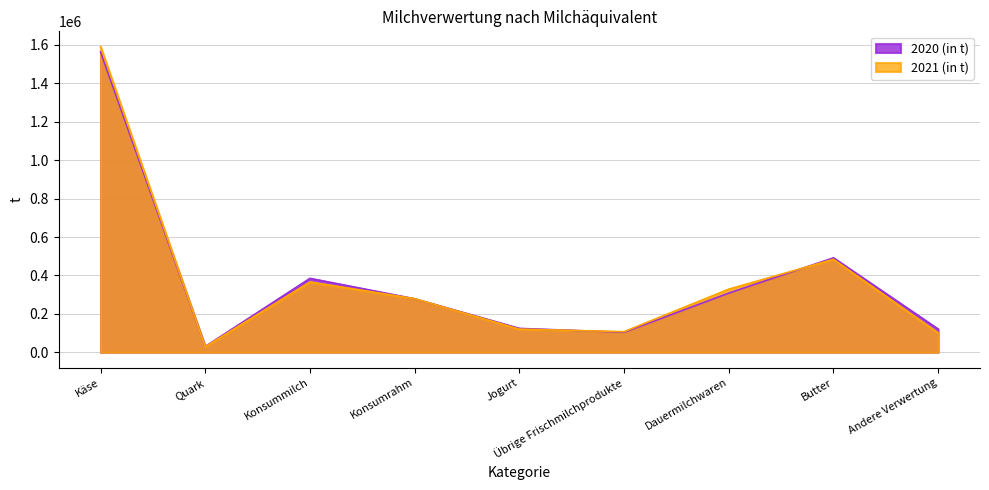

What is the label of the 4th point from the right?

Übrige Frischmilchprodukte